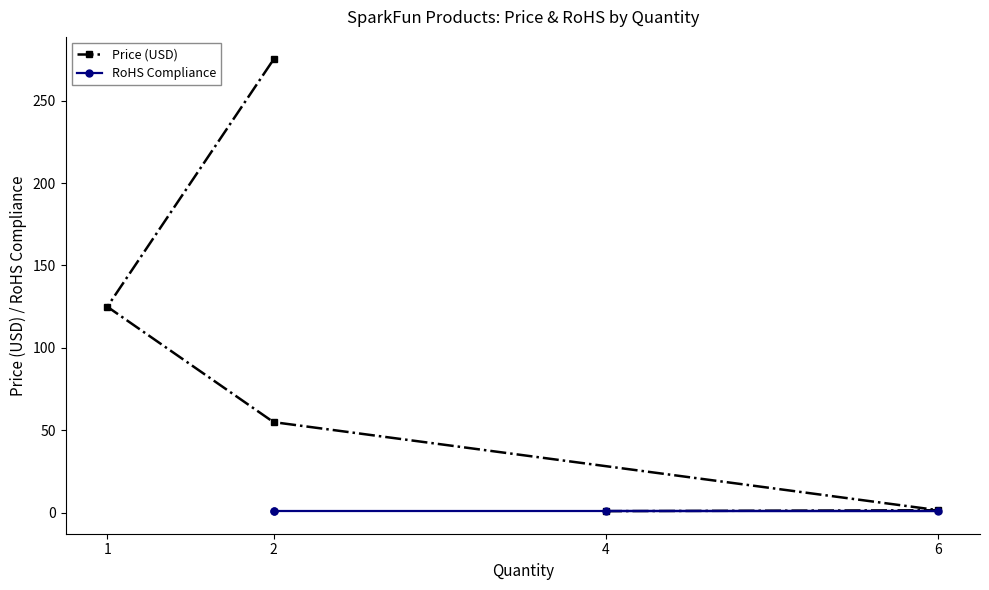

Which series ends up on top after the final intersection of Price (USD) and RoHS Compliance?

Price (USD)